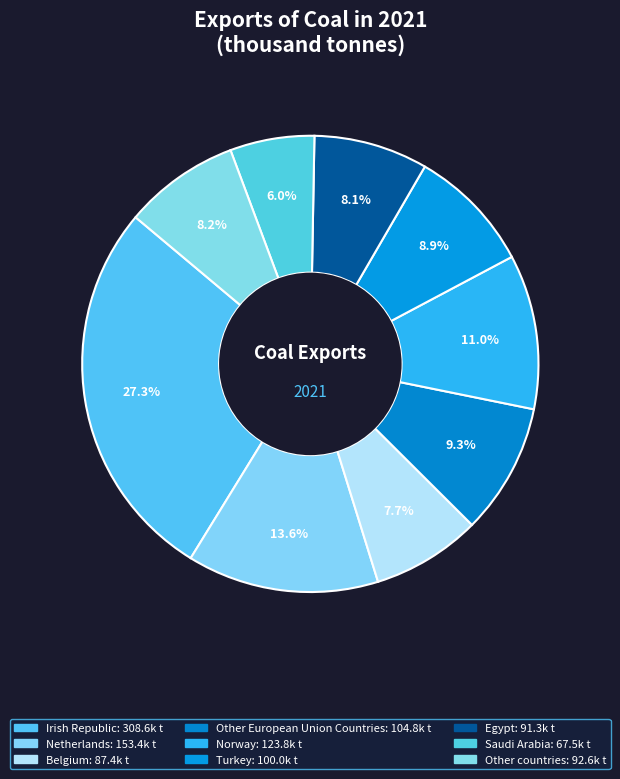

Count the number of slices in the pie.

9